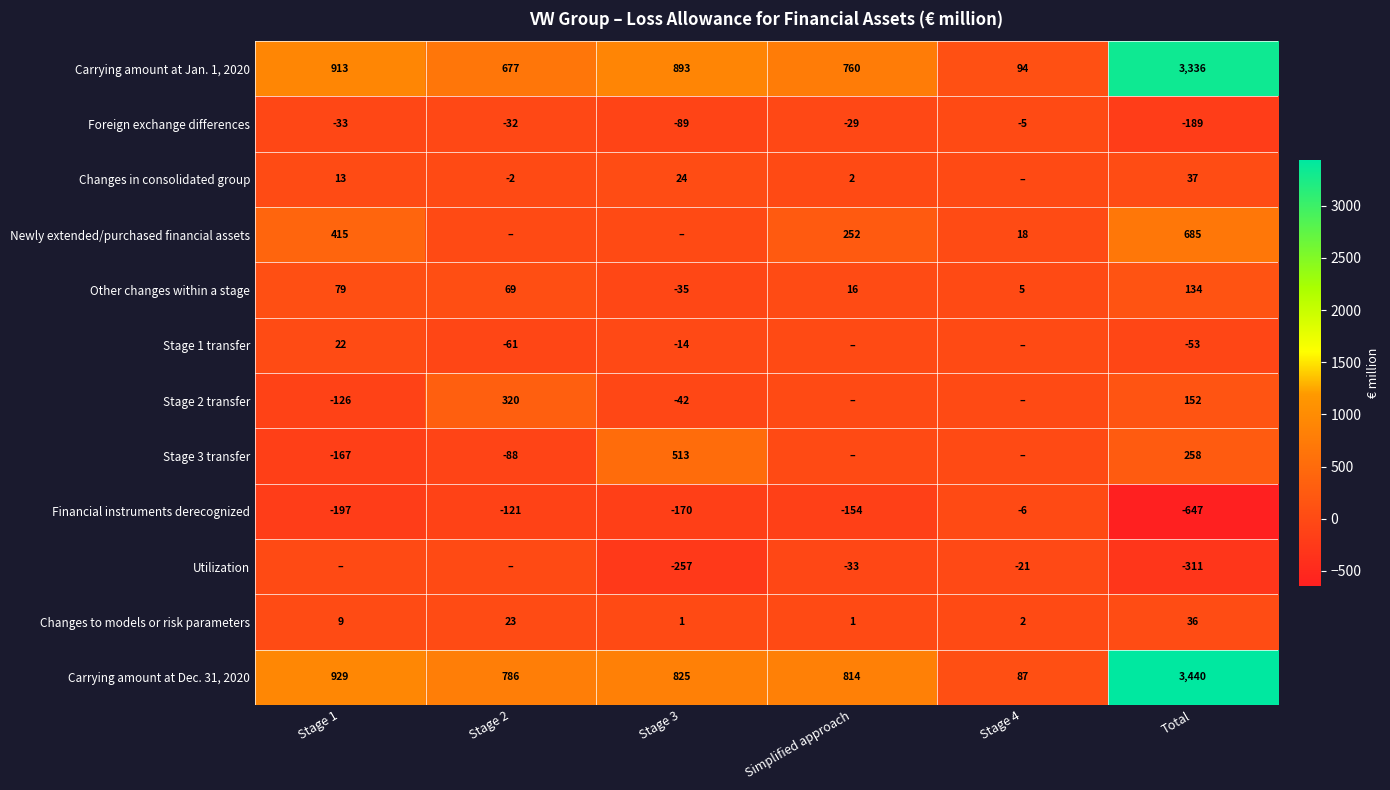

Is the value of Other changes within a stage at Total greater than the value of Stage 3 transfer at Stage 1?

Yes